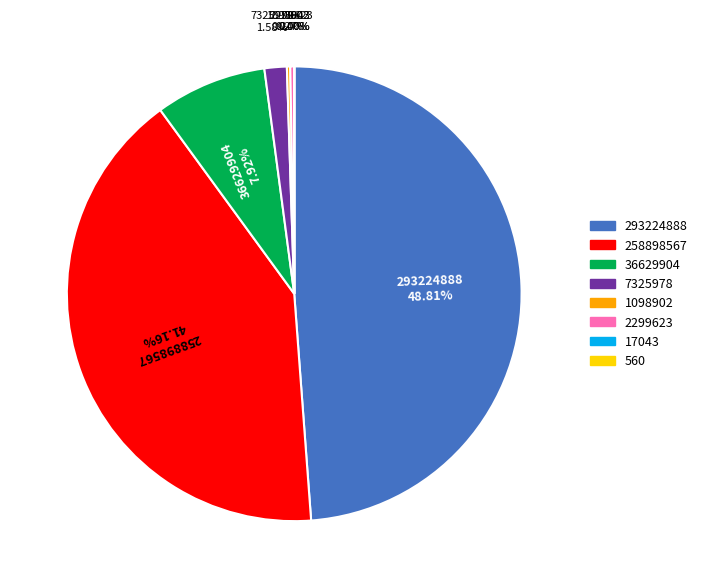

Combined, do 7325978 and 258898567 account for over 50%?

No